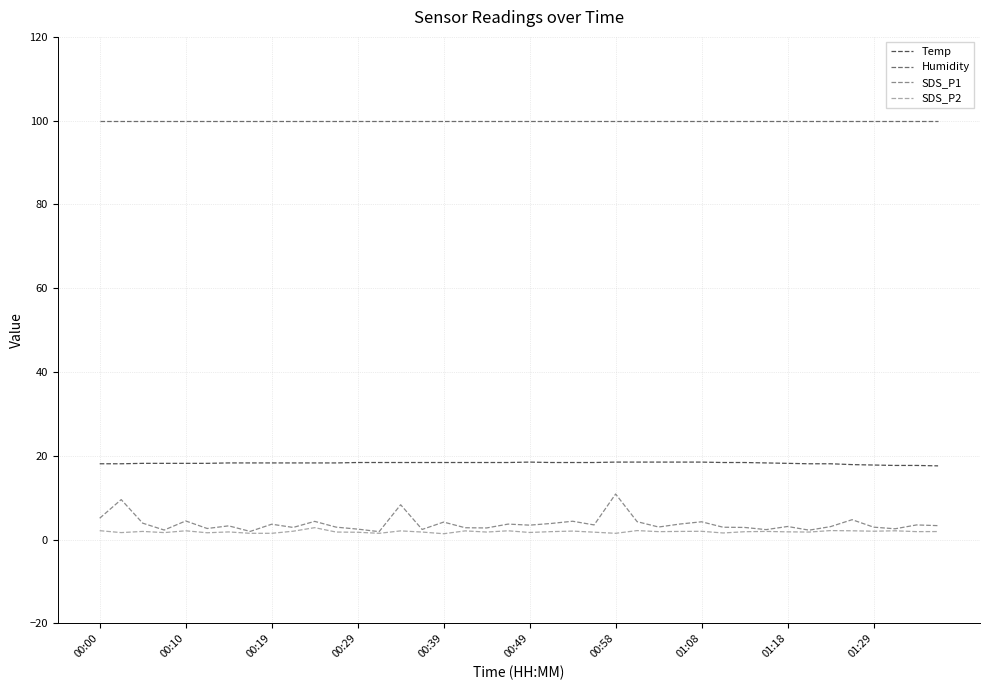

What is the lowest value of the SDS_P2 series?

1.4